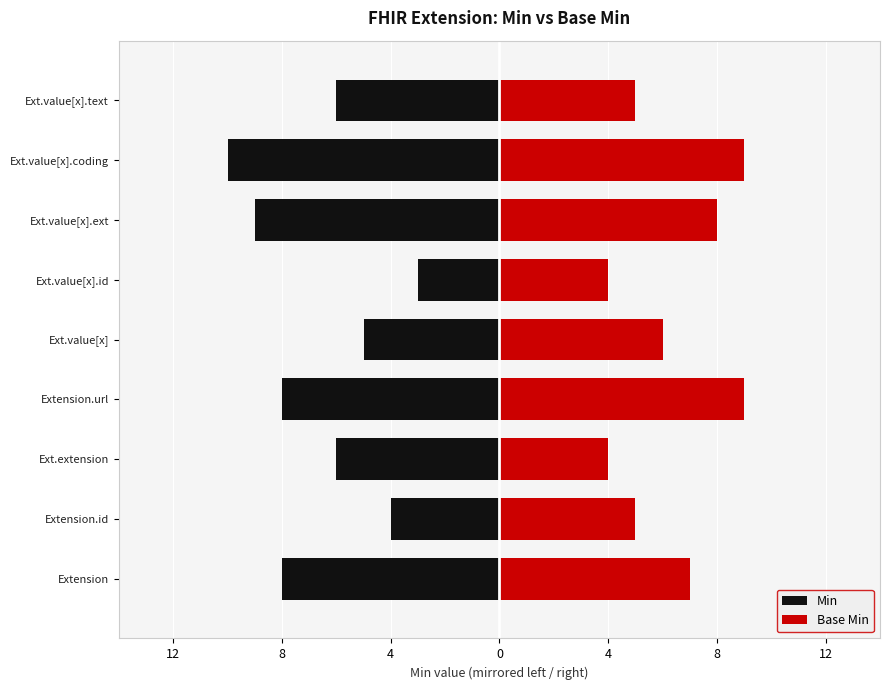

What is the lowest value of the Base Min series?

4